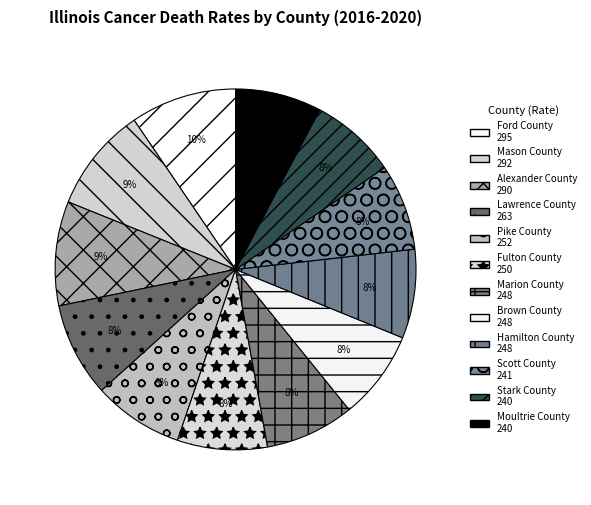

To the nearest percent, what is the difference between the largest and smallest slice percentages?

2%